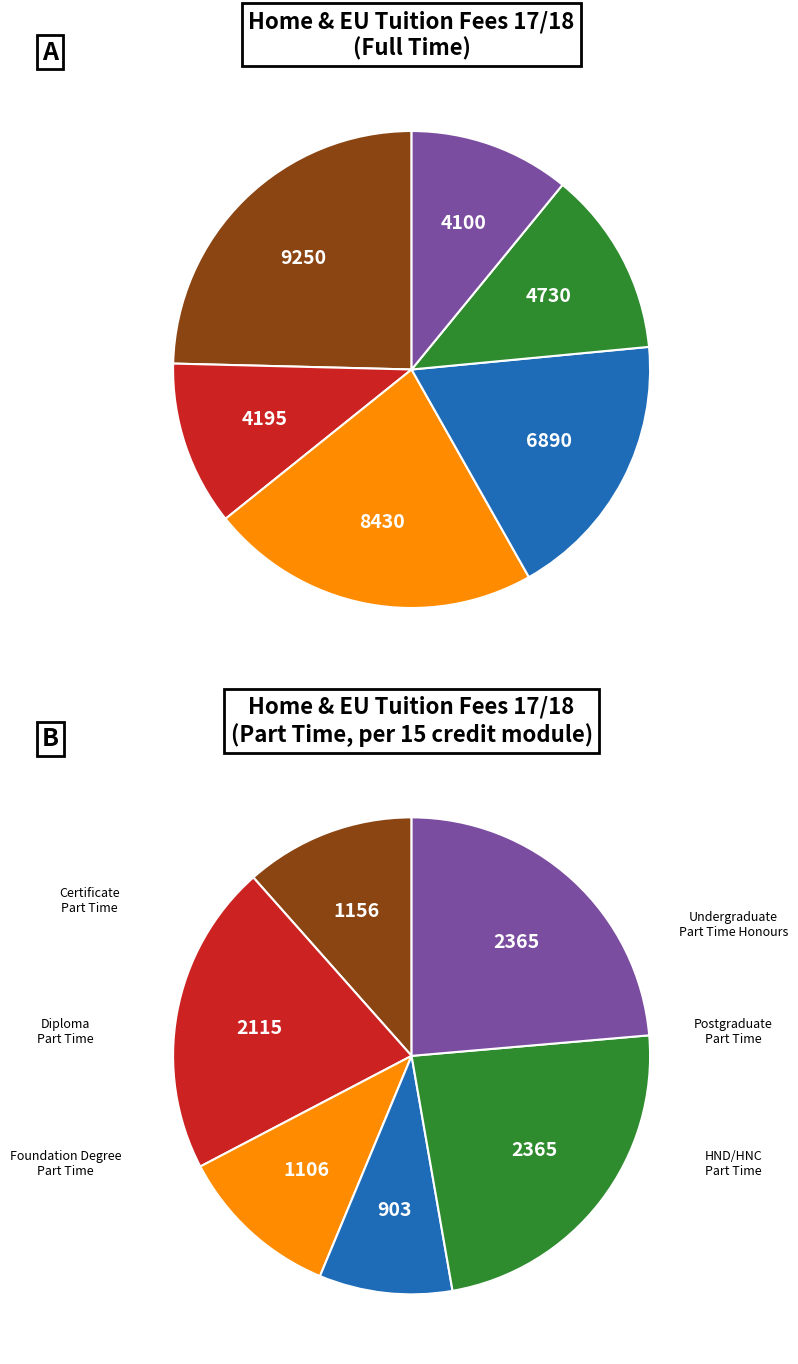

Is there a majority slice in this chart?

No